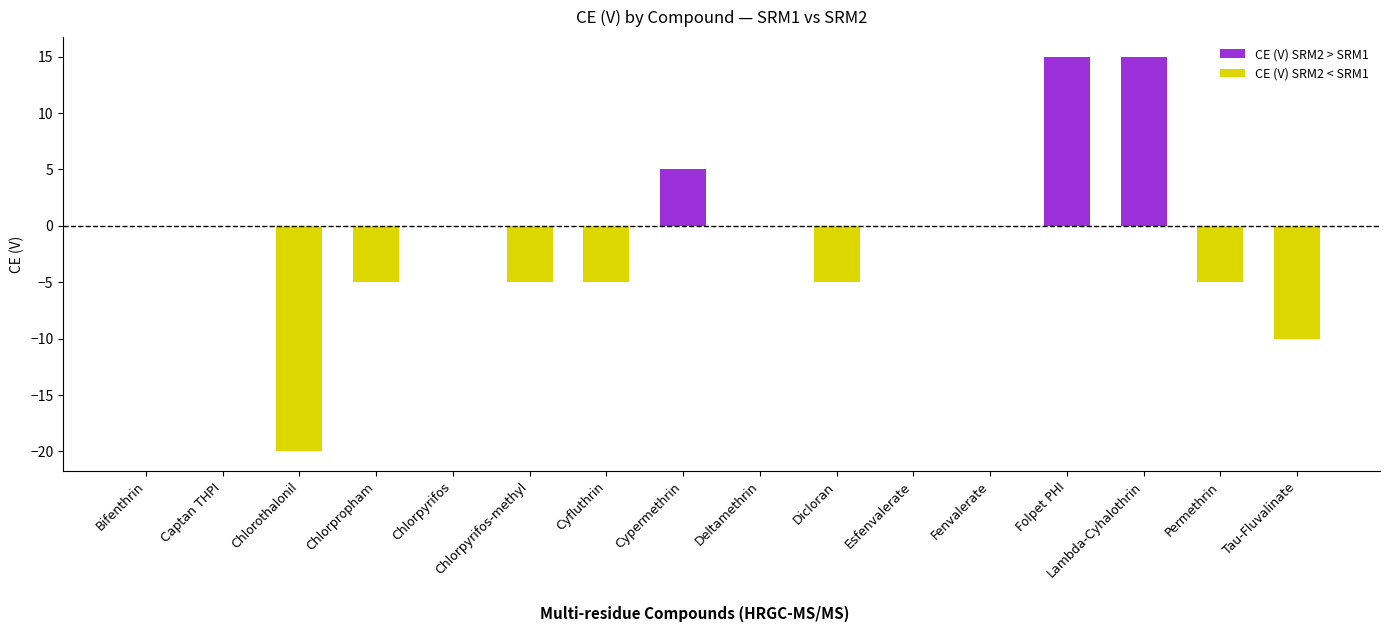

How many categories are shown in the chart?

16